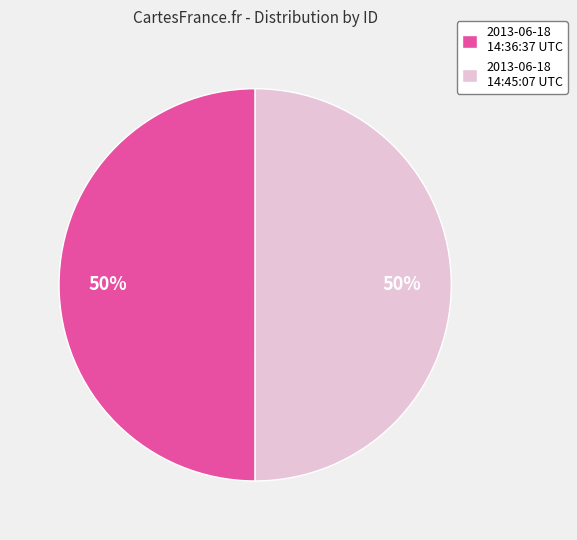

Do 2013-06-18 14:45:07 UTC and 2013-06-18 14:36:37 UTC together represent more than half of the pie?

Yes